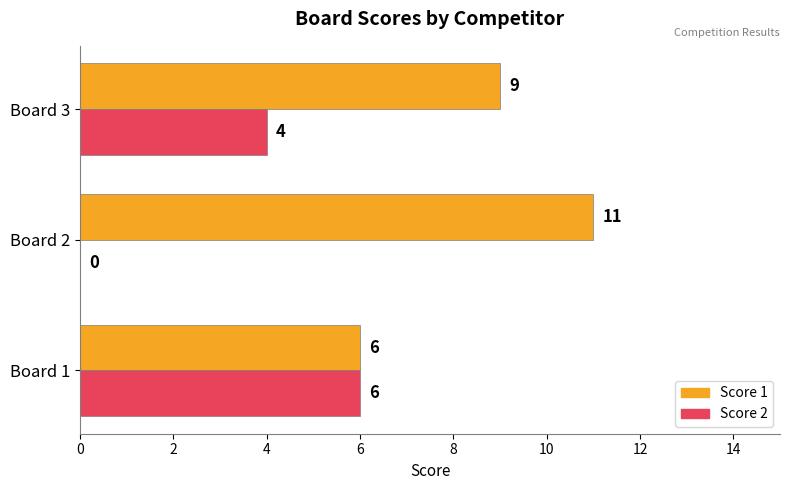

True or false: Score 1 has a value of 2 at Board 1.

False